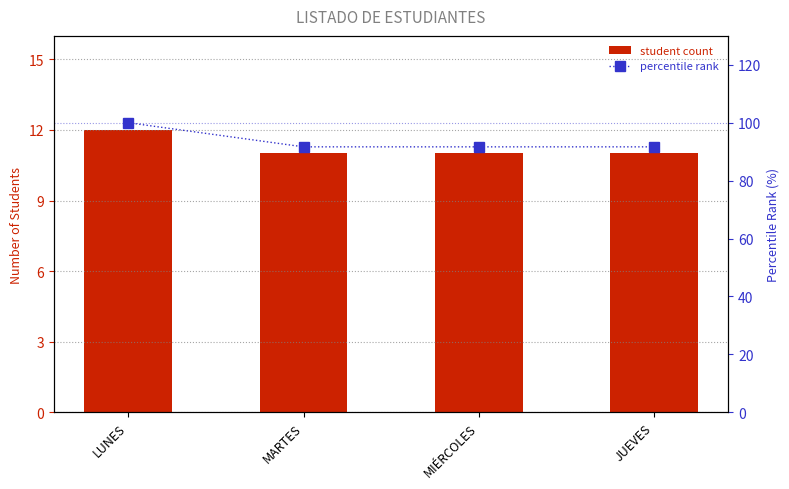

What is the average value of the percentile rank series?

93.8